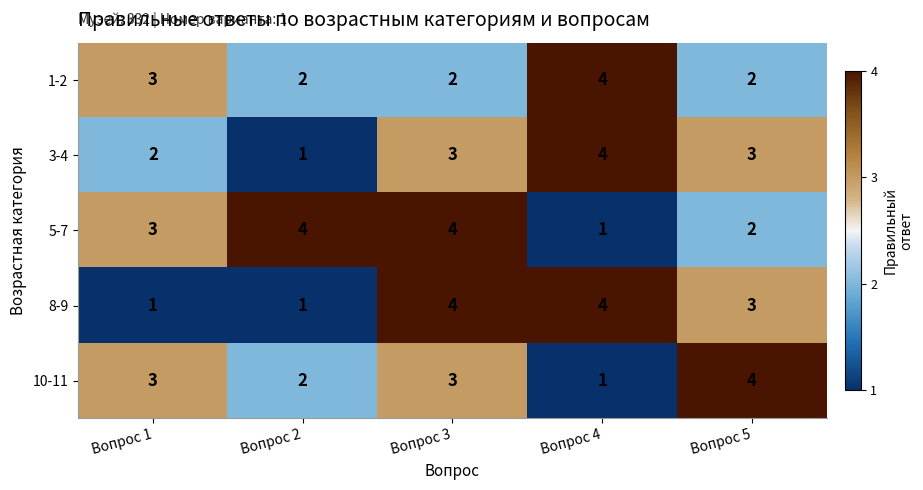

What is the sum of the 3-4 values at Вопрос 3 and Вопрос 4?

7